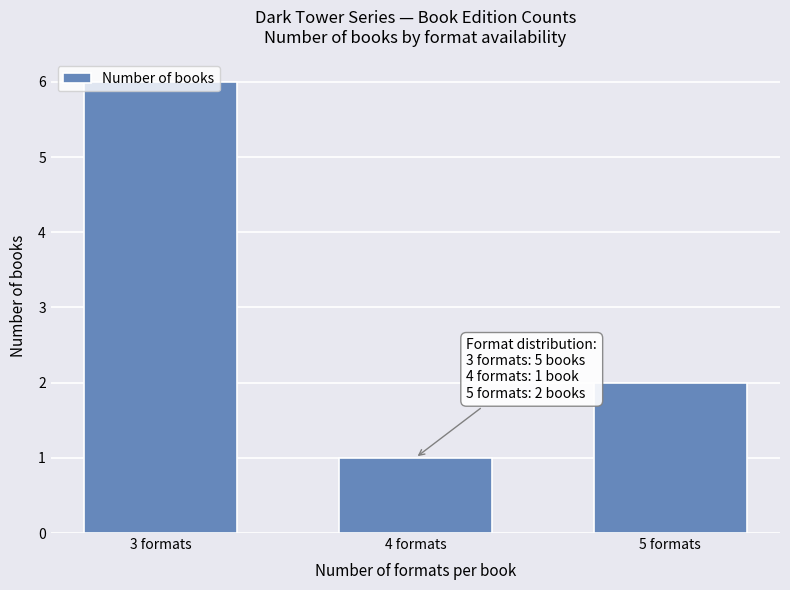

At which label is the value closest to 3?

5 formats